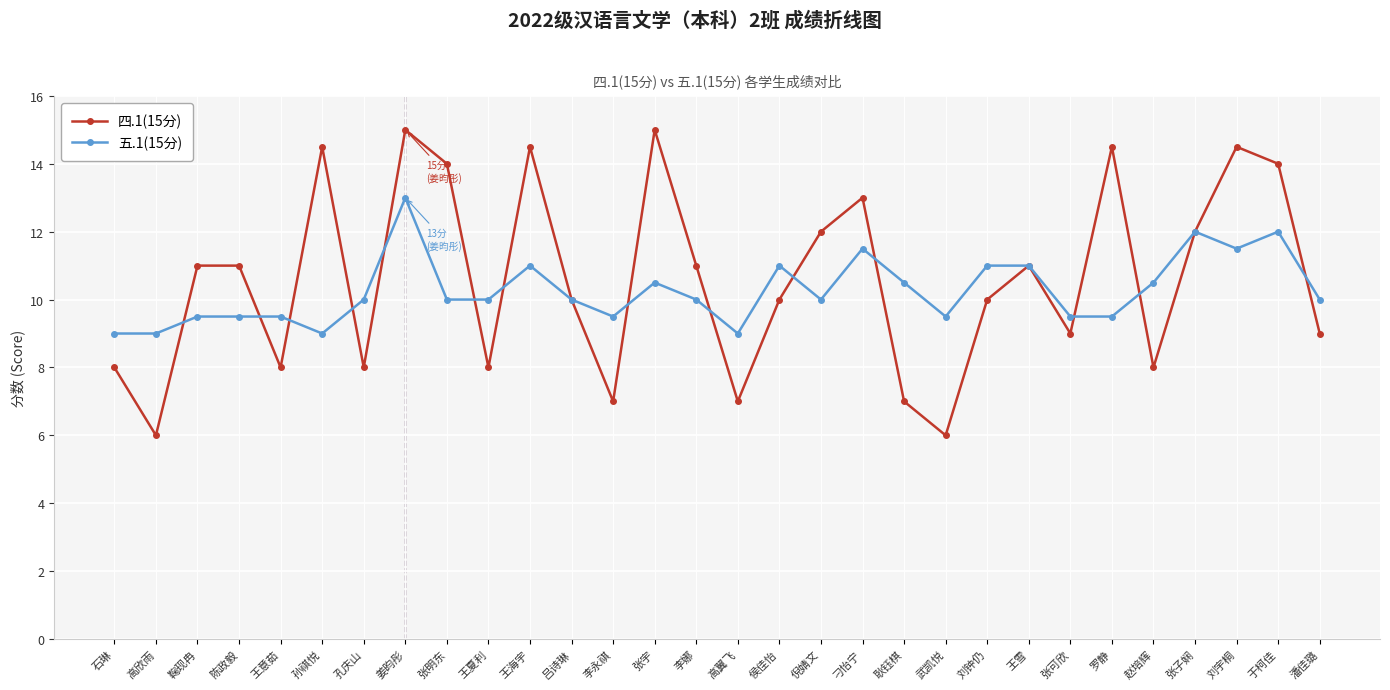

True or false: 四.1(15分) has more than 0 interior local peaks.

True